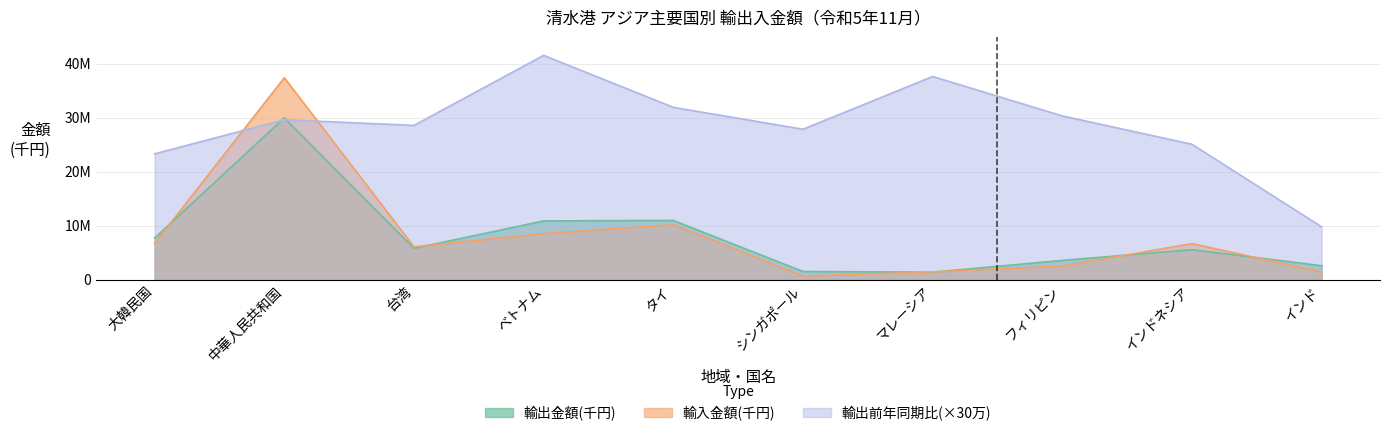

What is the smallest value displayed?

677851.0